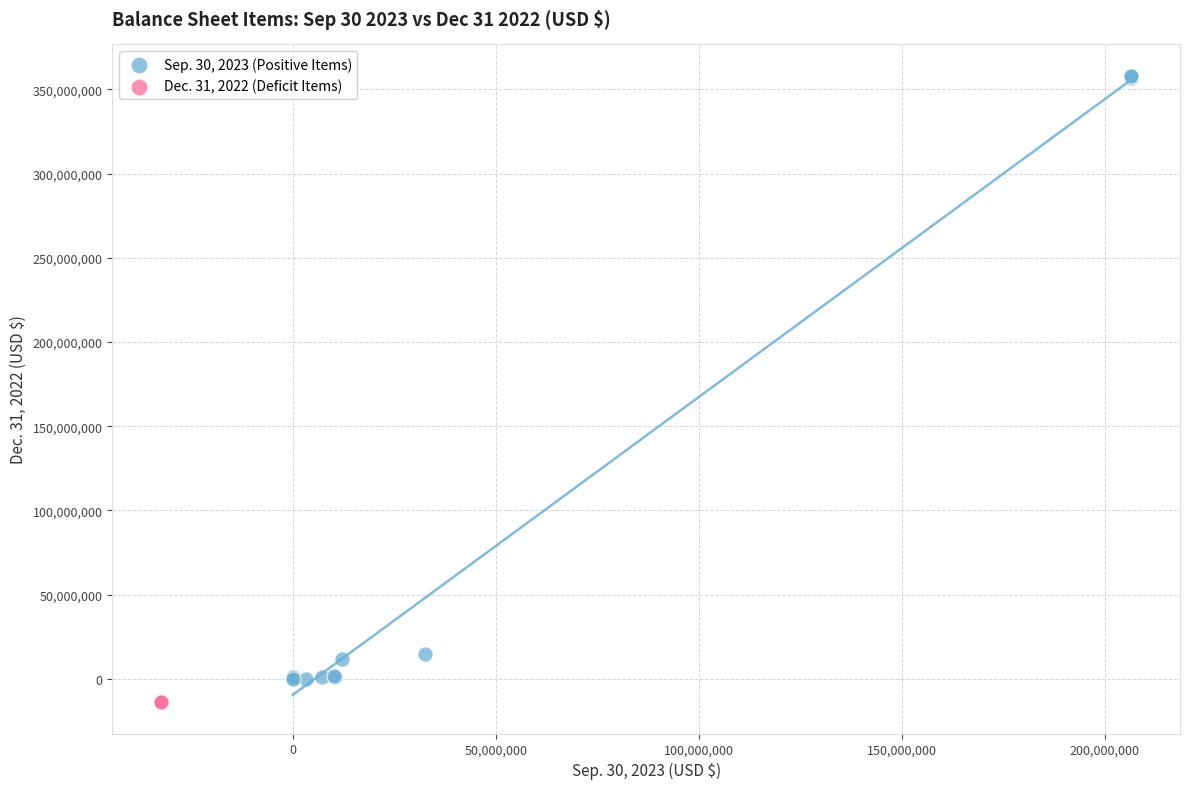

What are all the series names shown in the legend?

Sep. 30, 2023 (Positive Items), Dec. 31, 2022 (Deficit Items)